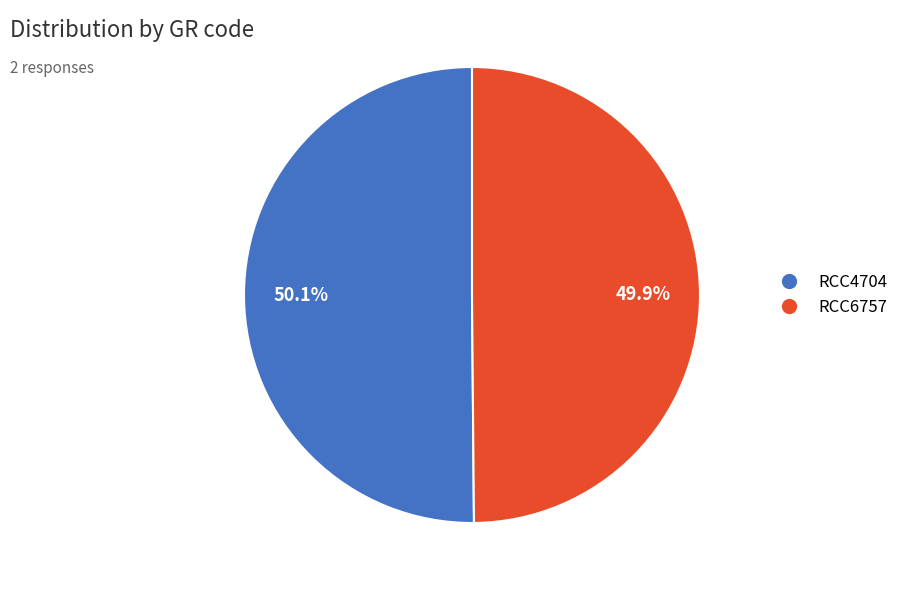

Is there any slice that represents more than half of the pie?

Yes